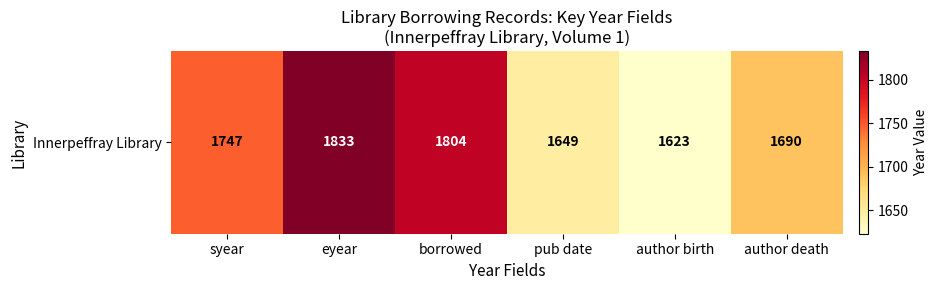

What is the ratio of the value at syear to the value at author birth?

1.1